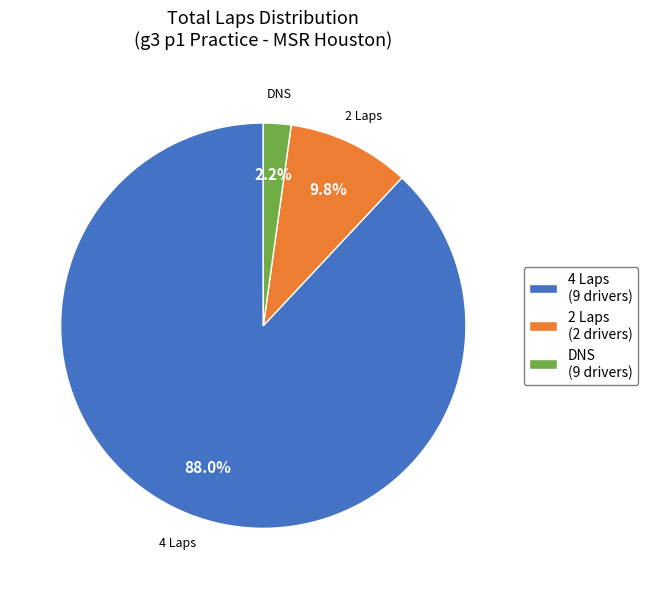

What is the largest slice in the pie chart?

4 Laps (9 drivers)